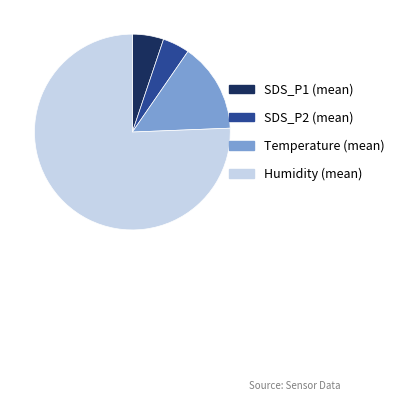

Does any single category account for the majority?

Yes